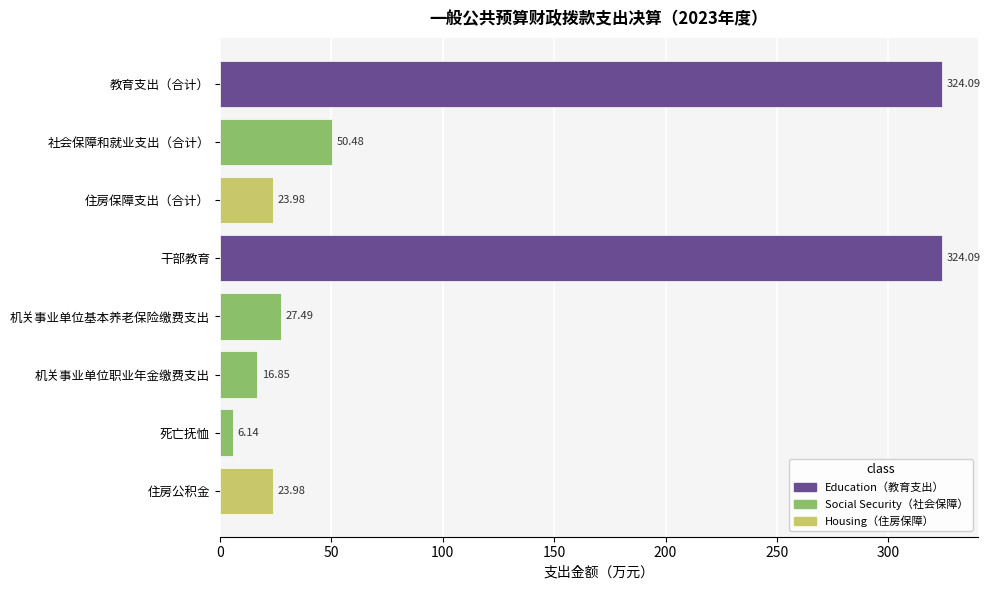

Which has a higher value, 机关事业单位基本养老保险缴费支出 or 教育支出（合计）?

教育支出（合计）